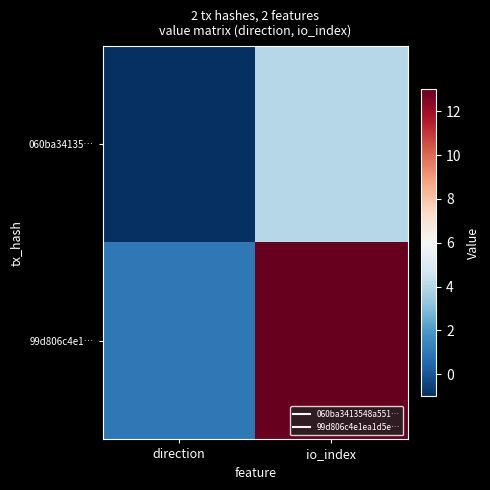

Which category has the highest value across all series?

io_index